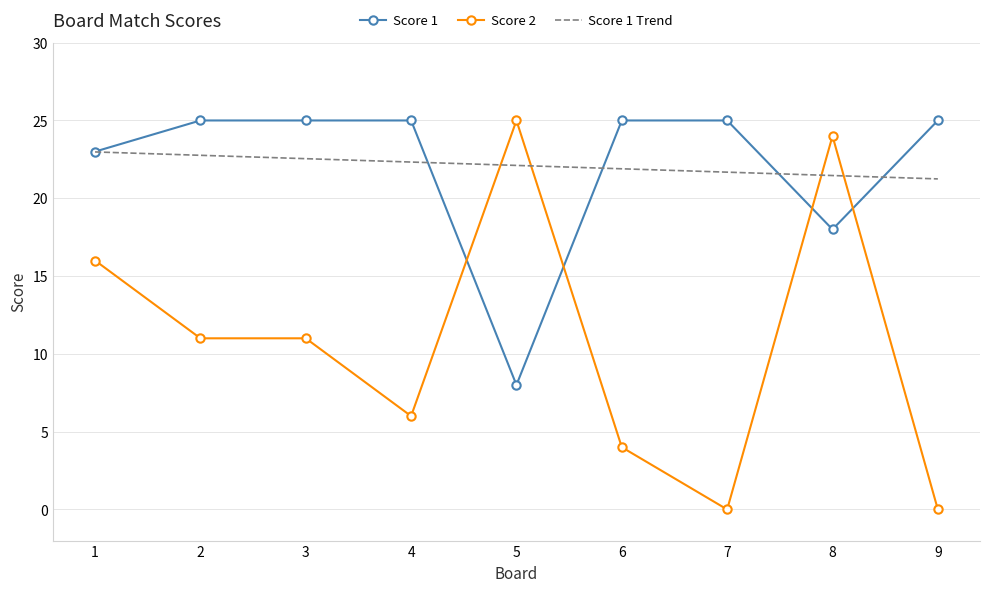

How many Score 1 values are between 23 and 25?

7